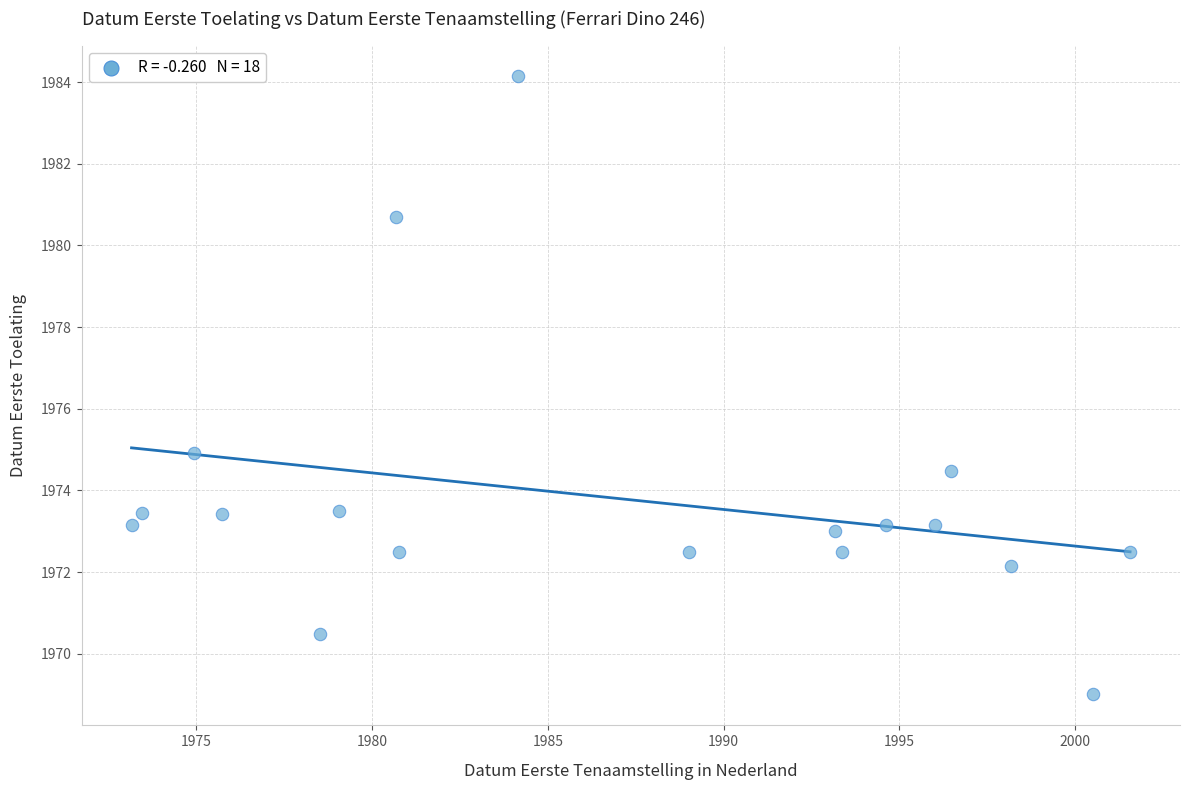

What is the range of X values (max minus min)?

28.4